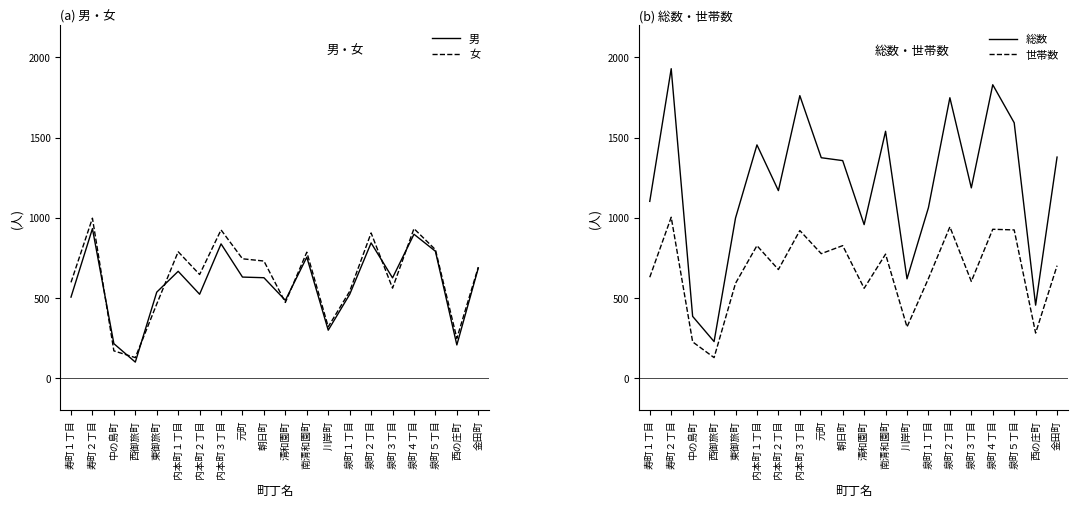

True or false: 女 and 総数 intersect in this chart.

False